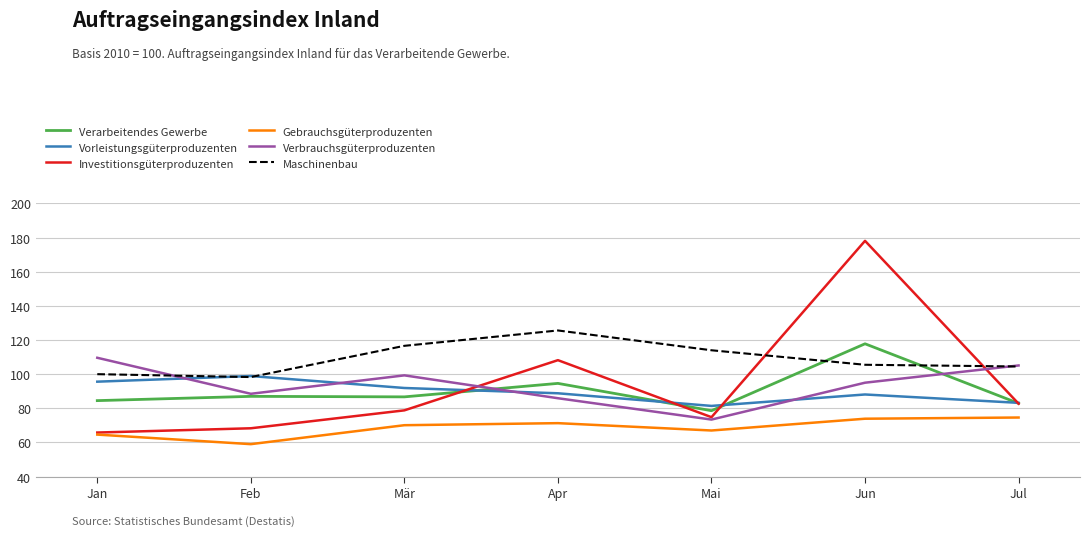

Which series has the largest total across all categories?

Maschinenbau